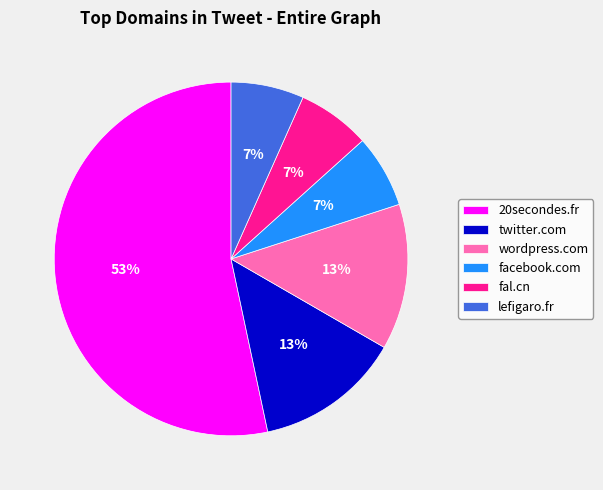

Is it true that twitter.com is 21% of the pie?

False